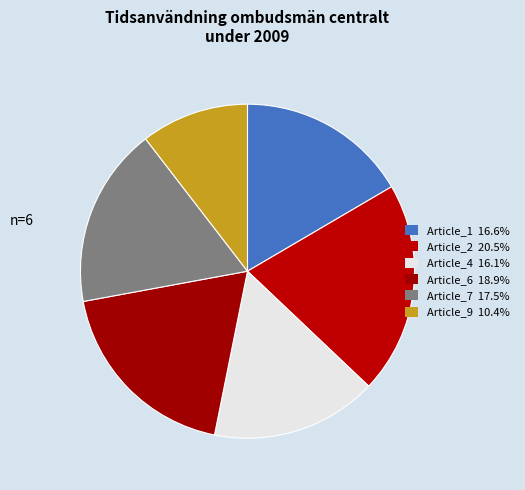

What is the ratio of the value at Article_7 to the value at Article_6?

0.9